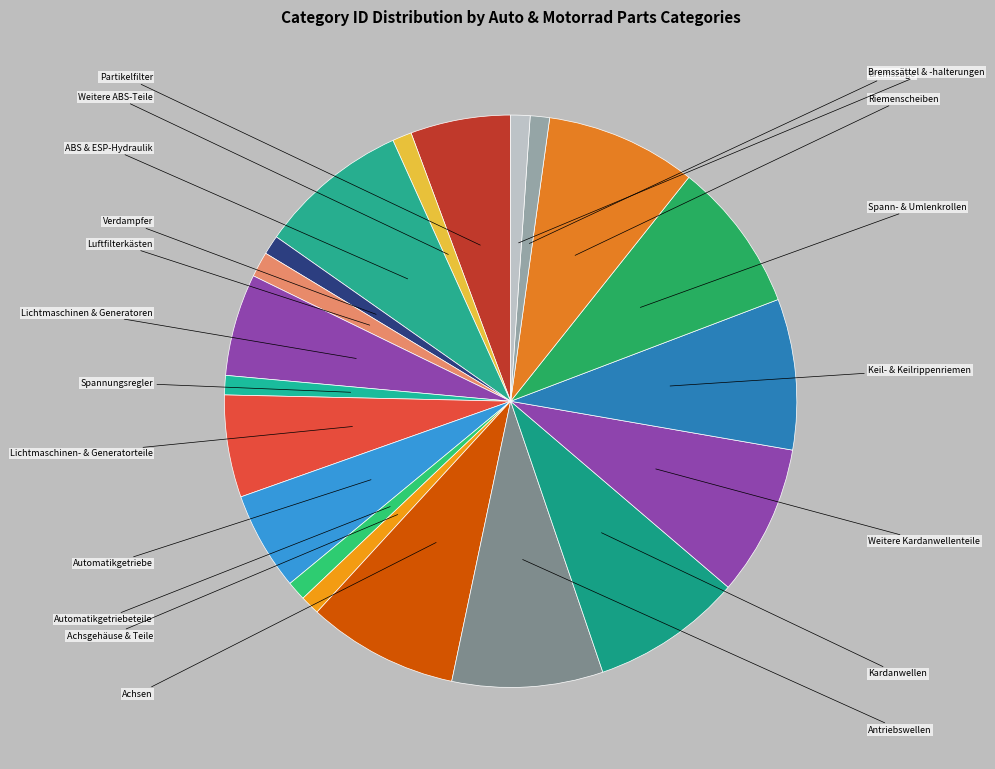

Is Spann- & Umlenkrollen the majority of the pie?

No